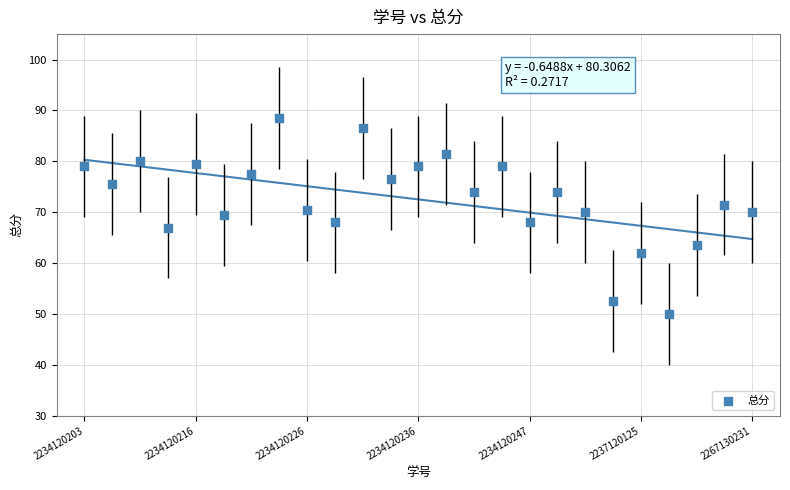

What is the range of Y values (max minus min)?

38.5